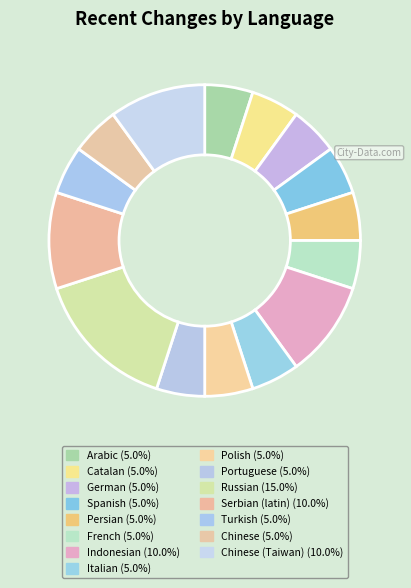

Count the number of slices in the pie.

15